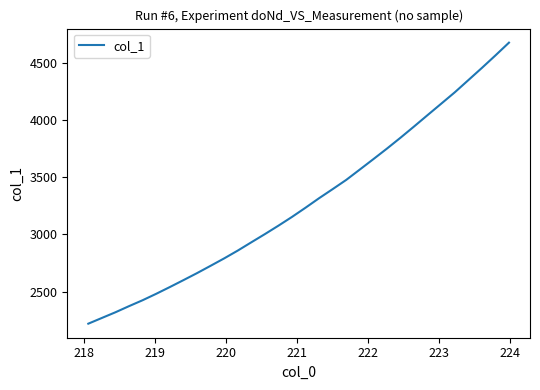

Reading right to left, transcribe all the data shown in this chart.

4677.6	4565.7	4456.3	4349.6	4243.1	4143.6	4044.4	3944.6	3846.4	3751.2	3659.1	3568.0	3477.6	3396.9	3317.5	3234.3	3153.6	3077.1	3003.2	2931.4	2859.0	2790.8	2726.0	2661.9	2600.6	2540.2	2481.5	2425.2	2373.6	2320.0	2270.1	2220.1